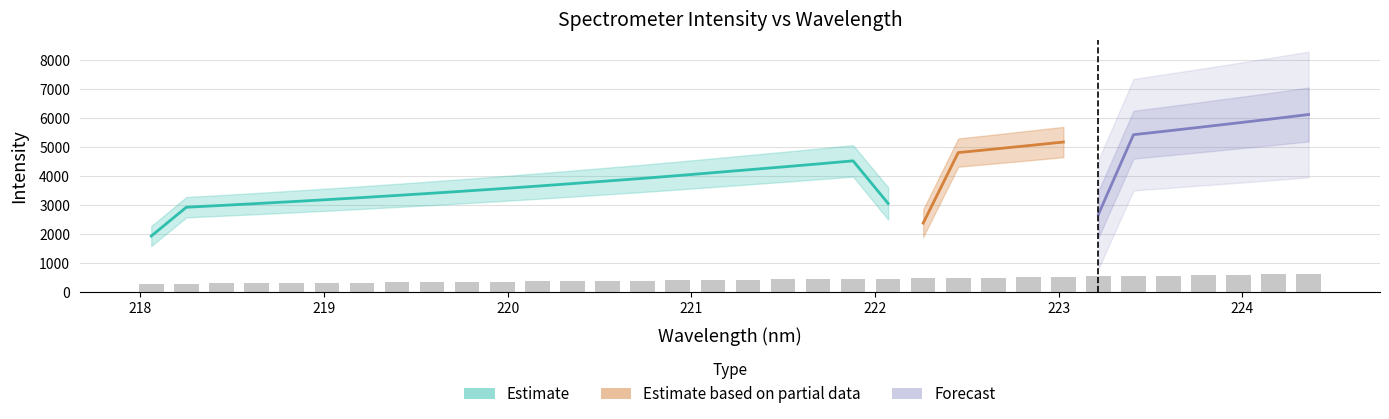

Does the chart contain stacked bars?

No